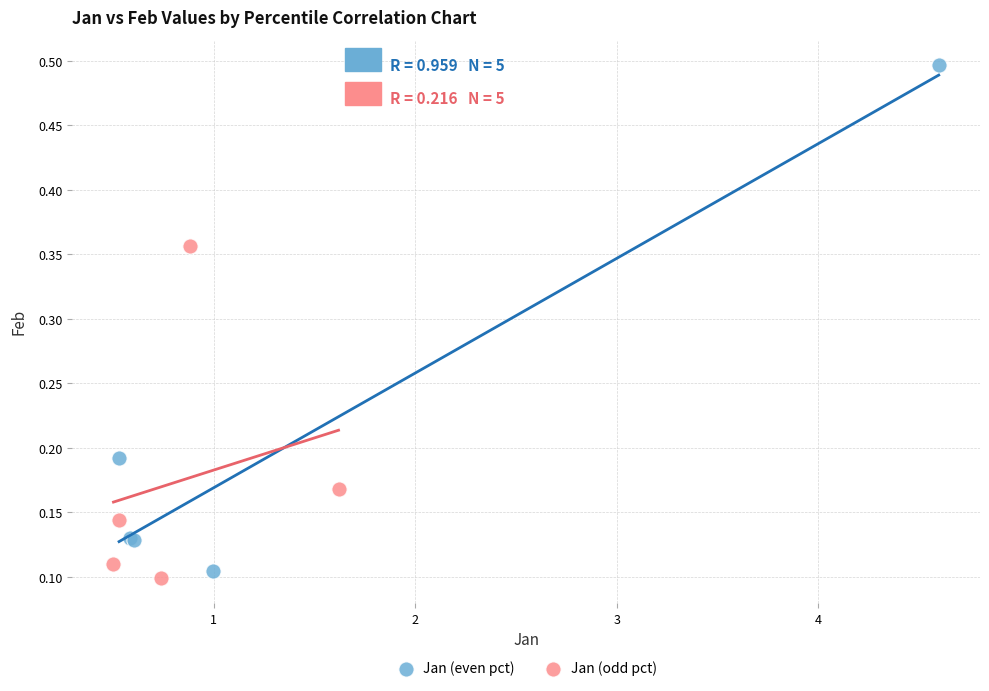

Which series has the widest spread of Y values?

Jan (even pct)